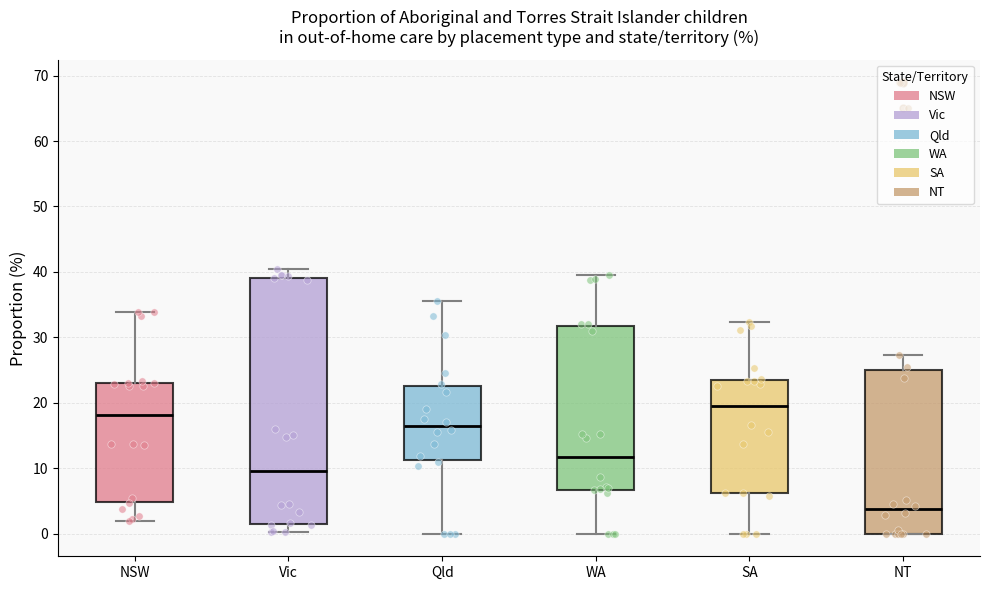

Reading left to right, transcribe this box plot: for each box, give where its median line is, the range the box spans, and where its two whiskers end, as read against the y-axis. The values are not printed on the chart, so give them approximately, as read against the axis.

NSW: median 18, box 5 to 23, whiskers 2 to 34
Vic: median 10, box 1 to 39, whiskers 0 to 40
Qld: median 16, box 11 to 23, whiskers 0 to 36
WA: median 12, box 7 to 32, whiskers 0 to 40
SA: median 20, box 6 to 24, whiskers 0 to 32
NT: median 4, box 0 to 25, whiskers 0 to 27